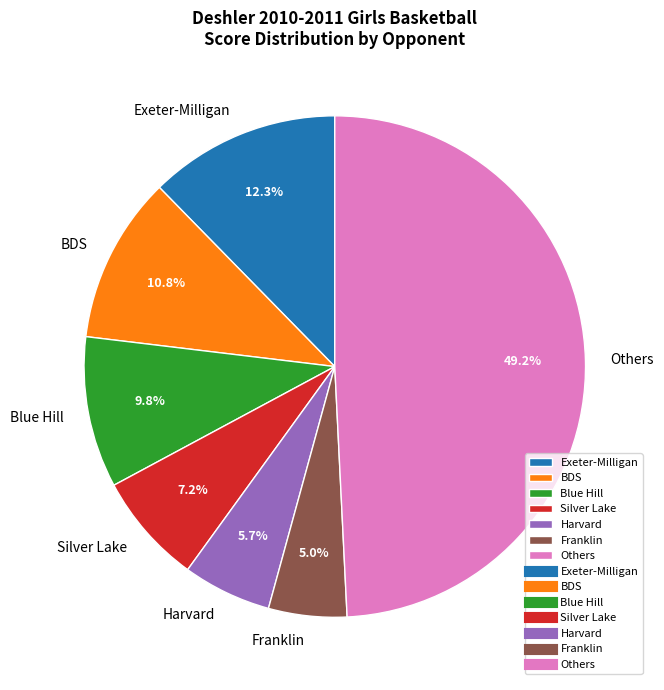

To the nearest percent, what is the average slice percentage?

14%